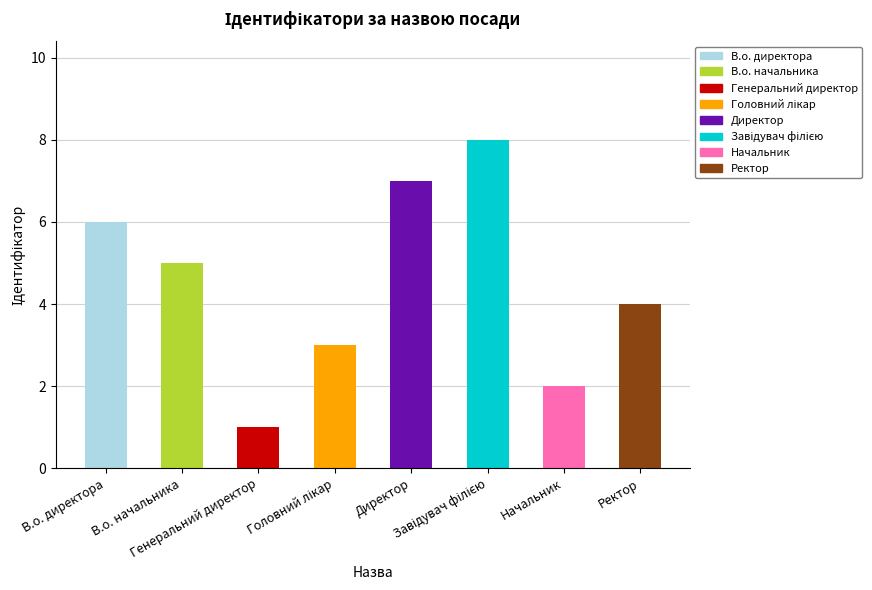

The value at Головний лікар is 2. True or false?

False